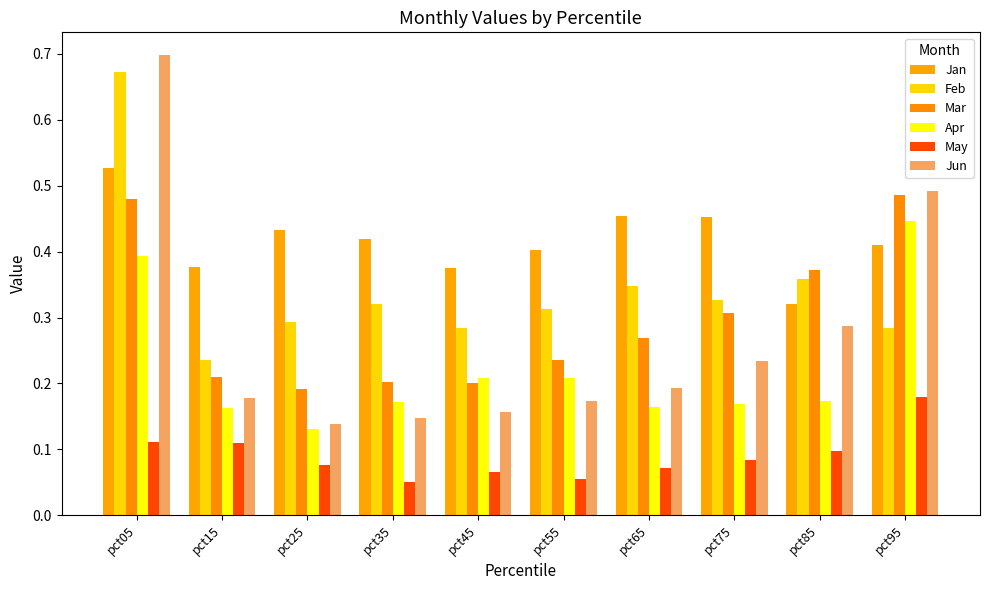

Are the bars grouped side by side (vs. stacked)?

Yes